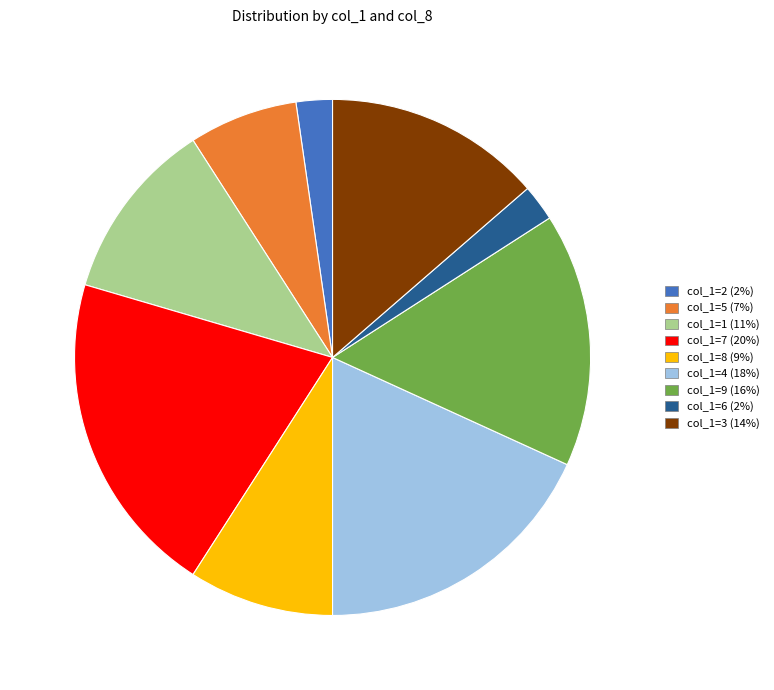

Is there any slice that represents more than half of the pie?

No